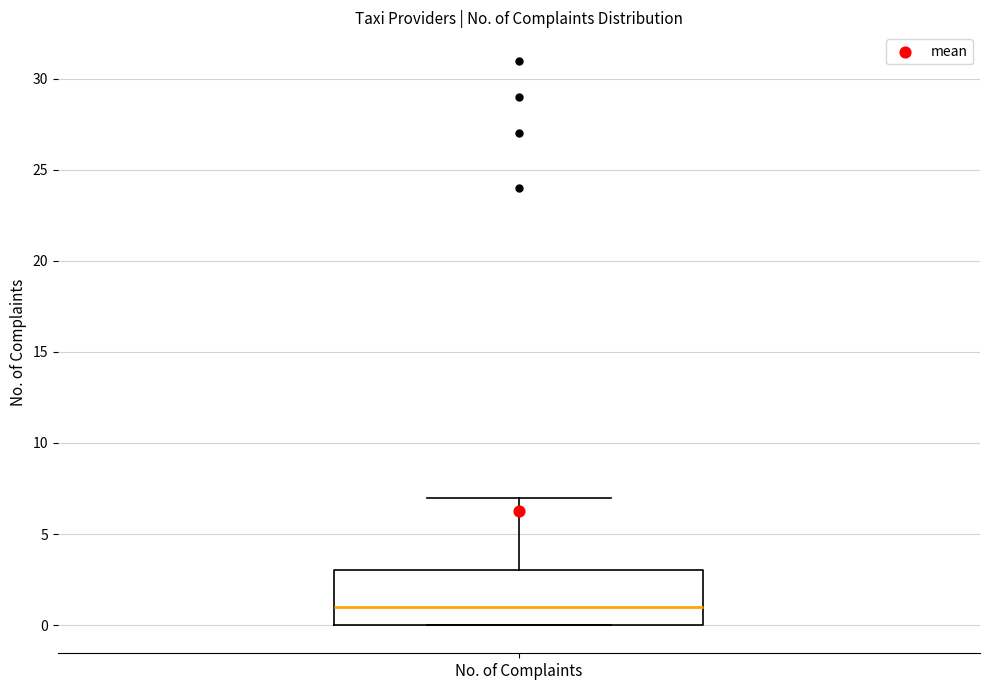

Read this box plot against the y-axis: the position of the median line, the range covered by the box, and the ends of both whiskers. The values are not printed on the chart, so give them approximately, as read against the axis.

median 1, box 0 to 3, whiskers 0 to 7